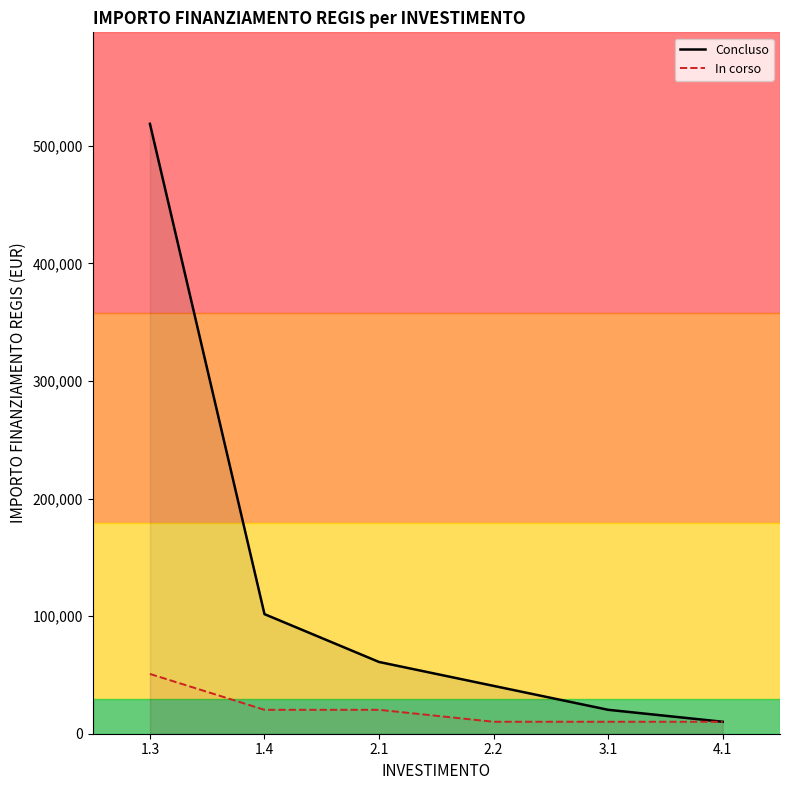

What is the label of the 5th point from the left?

3.1